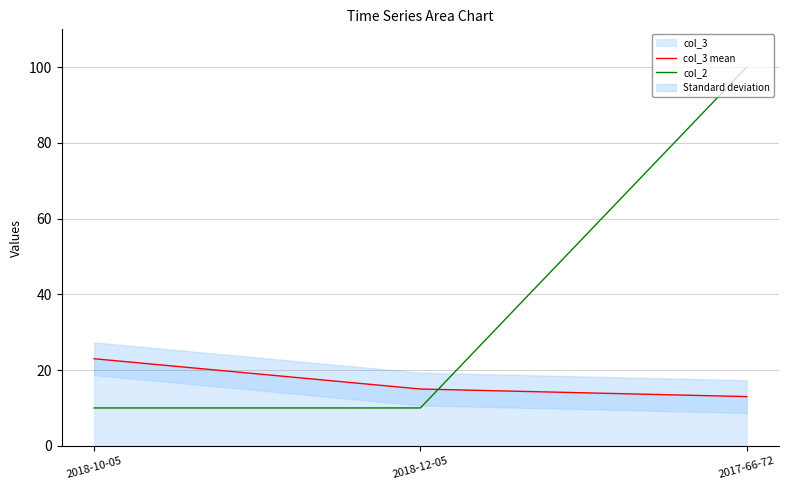

At how many categories does at least one series exceed 45?

1